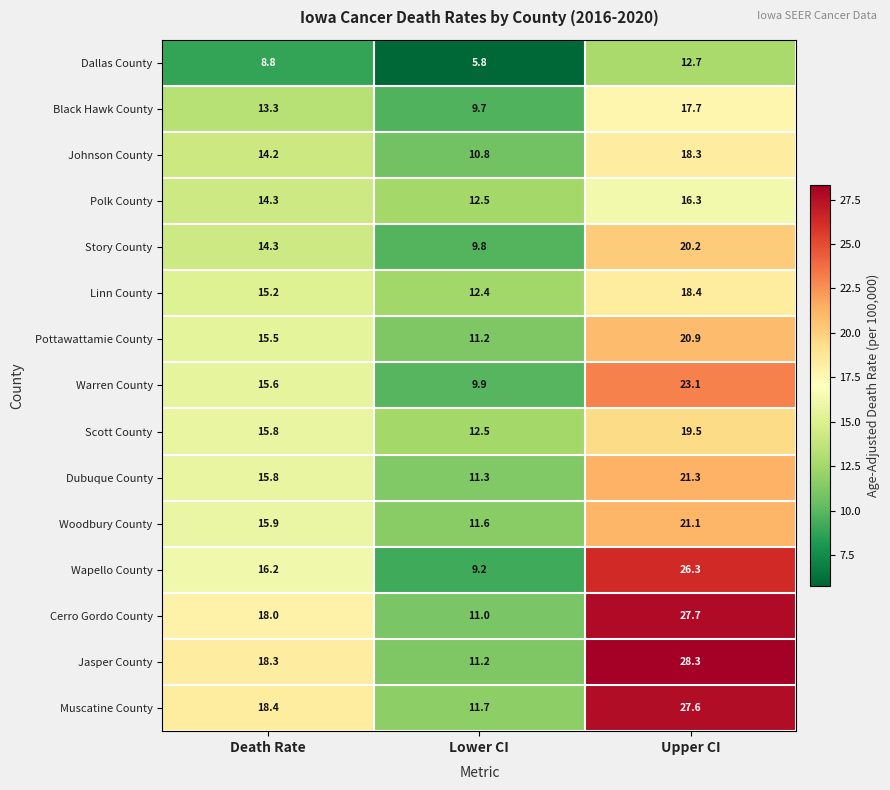

What is the approximate value of Jasper County at Upper CI?

28.3